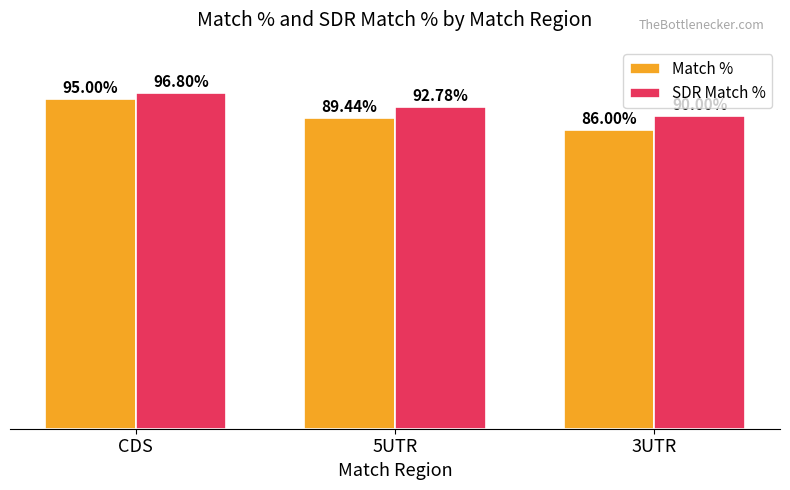

Rank the categories by SDR Match % value from lowest to highest.

3UTR, 5UTR, CDS